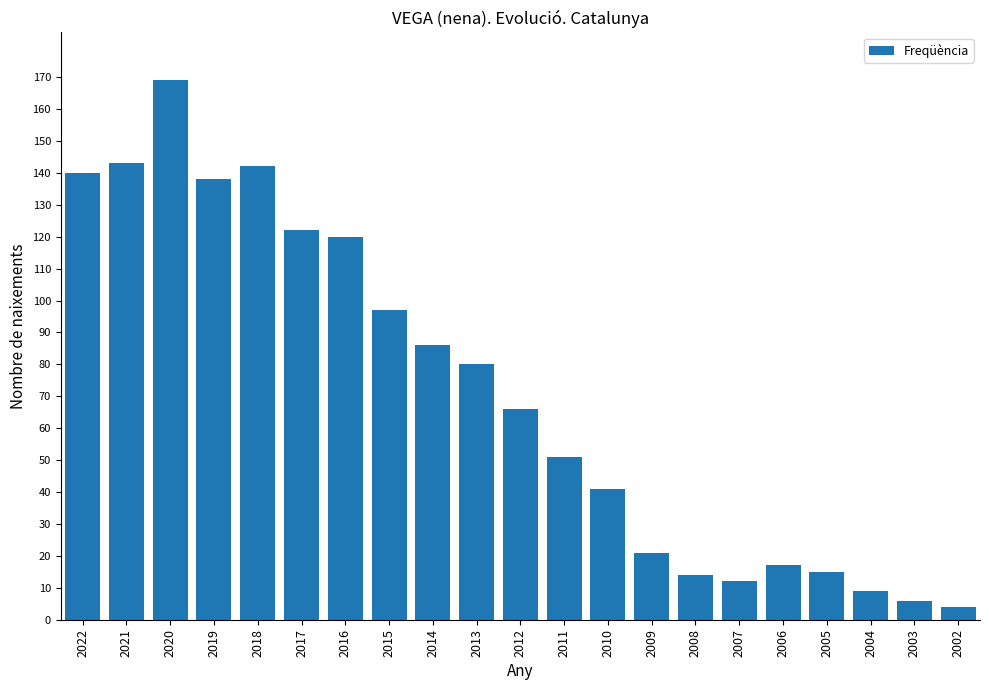

What is the value of the 6th bar from the left?

122